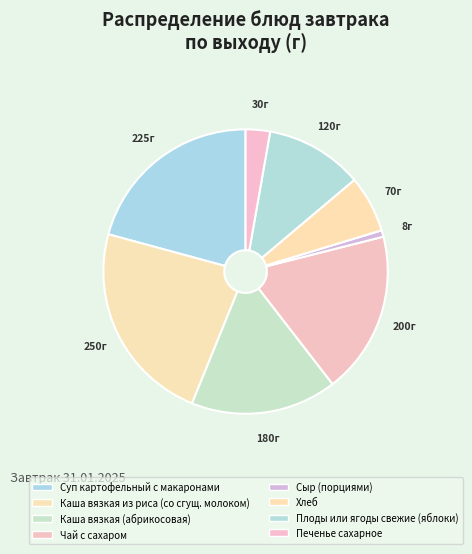

How many segments does this pie chart have?

8